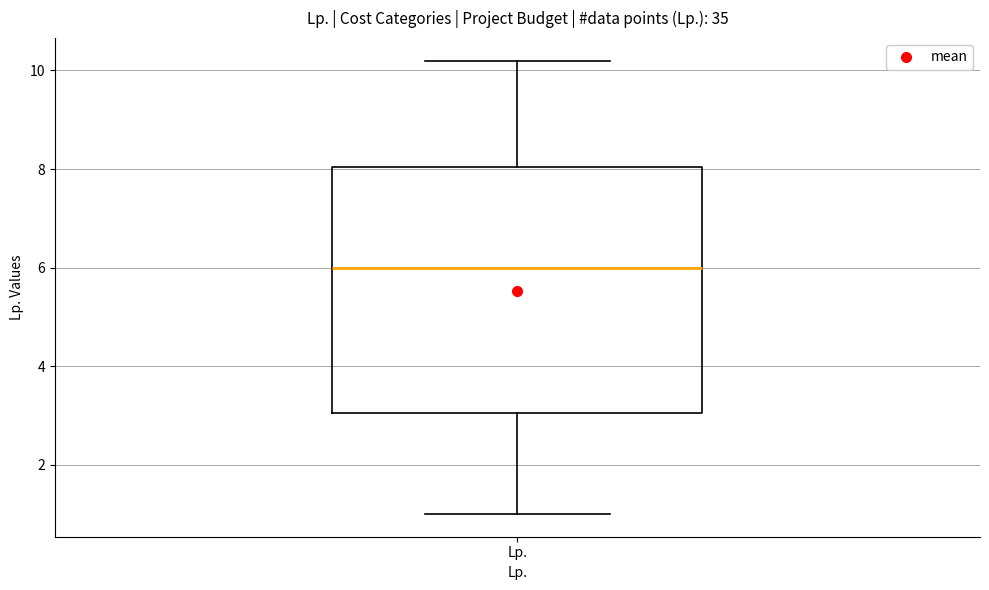

Read this box plot against the y-axis: the position of the median line, the range covered by the box, and the ends of both whiskers. The values are not printed on the chart, so give them approximately, as read against the axis.

median 6.0, box 3.0 to 8.0, whiskers 1.0 to 10.2